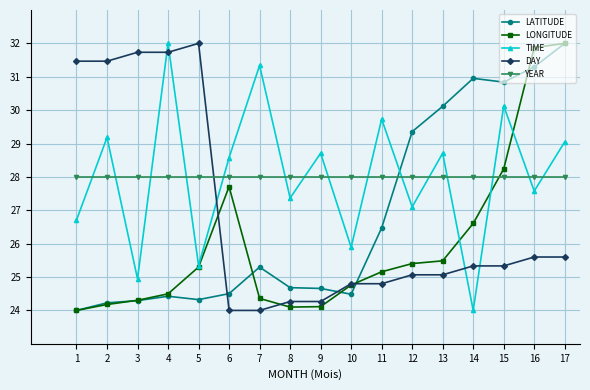

The value of LONGITUDE at 5 is 14.3. True or false?

False